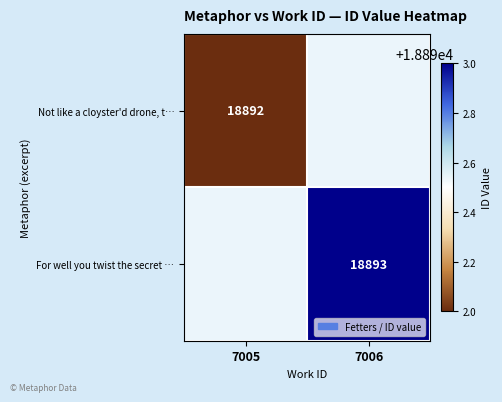

The Not like a cloyster'd drone, t… series shows 31016 at 7005. True or false?

False